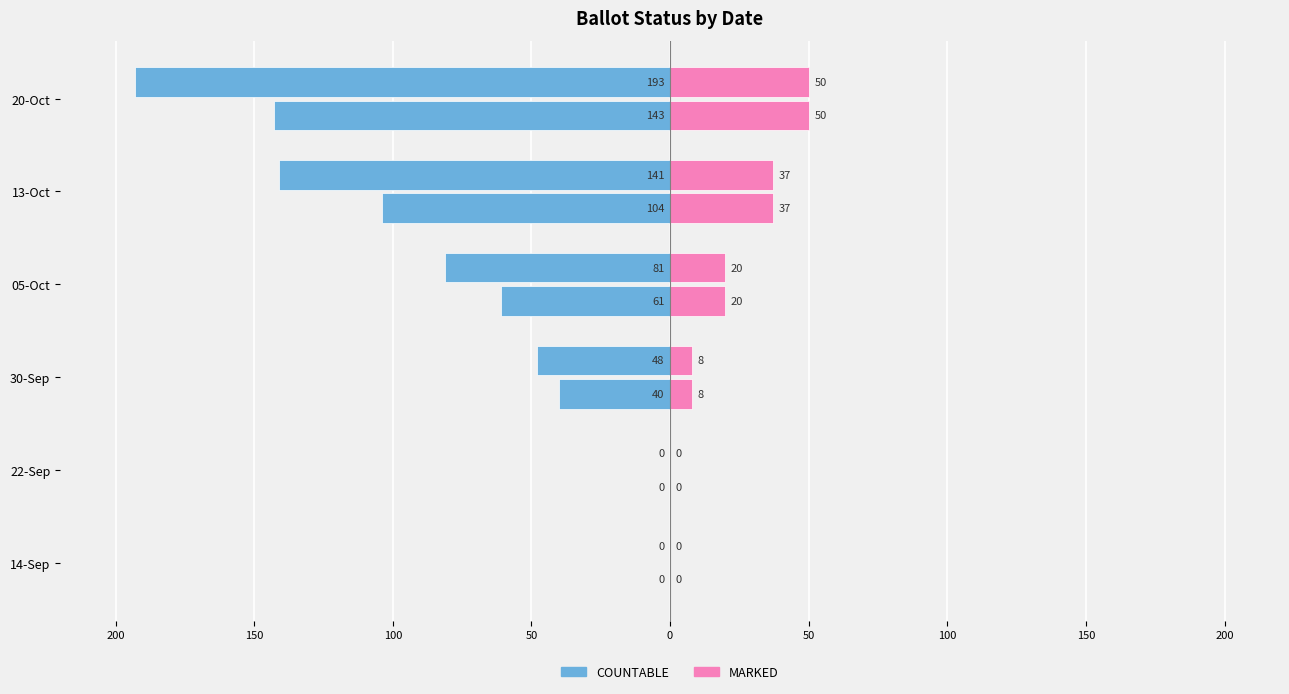

True or false: COUNTABLE has a value of 0 at 14-Sep.

True